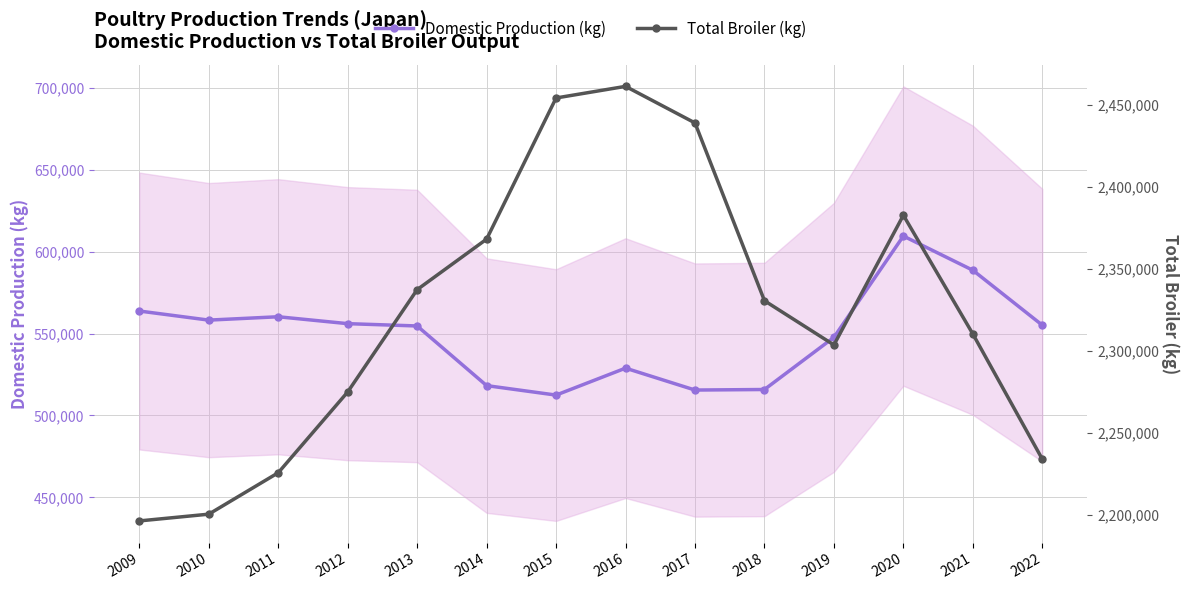

Which series changed the most between 2010 and 2016?

Total Broiler (kg)